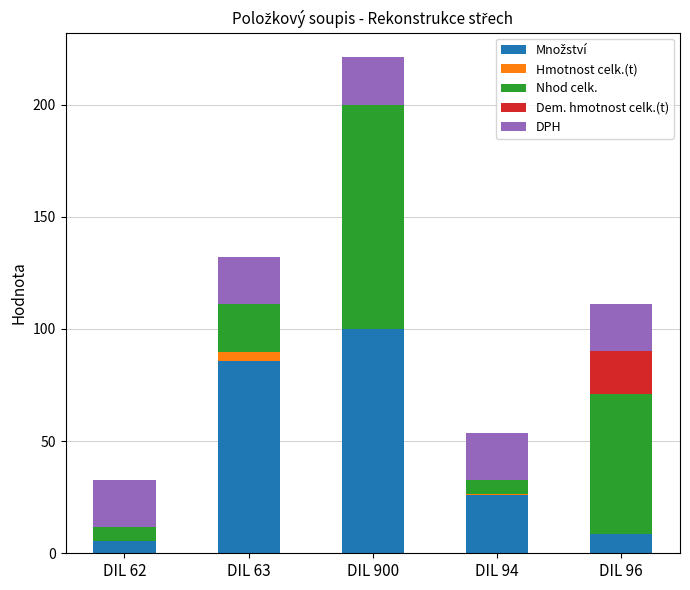

What is the total value across all series at DIL 900?

221.0